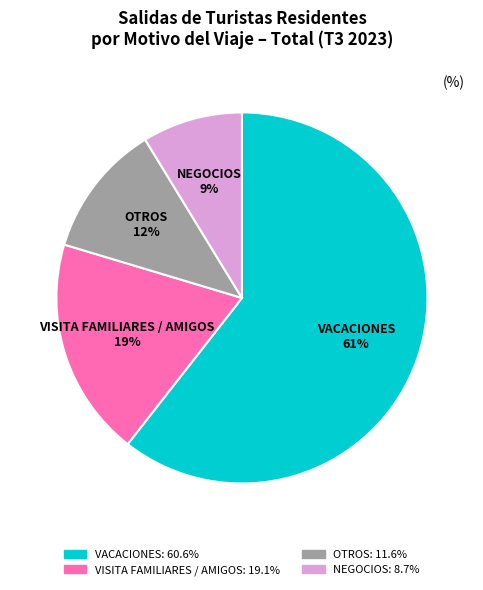

Rank the categories by value from lowest to highest.

NEGOCIOS, OTROS, VISITA FAMILIARES / AMIGOS, VACACIONES